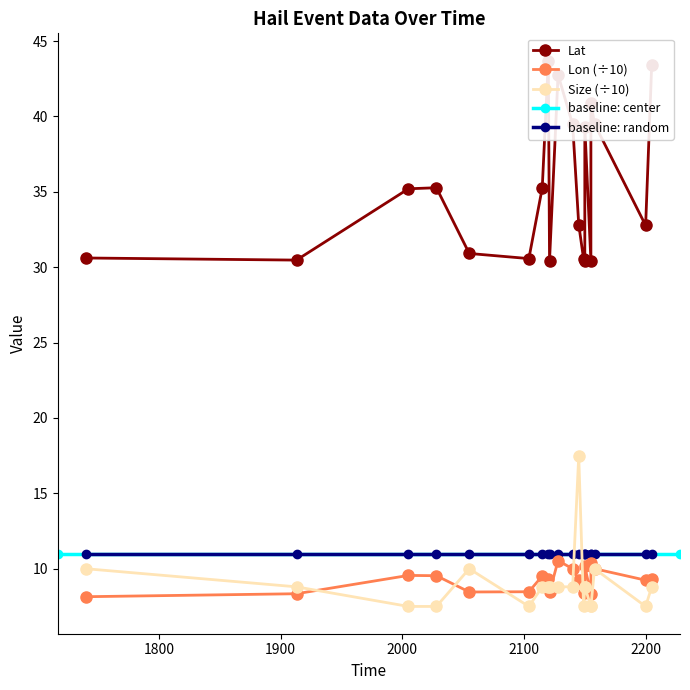

At which label is Lat closest to 37?

2028